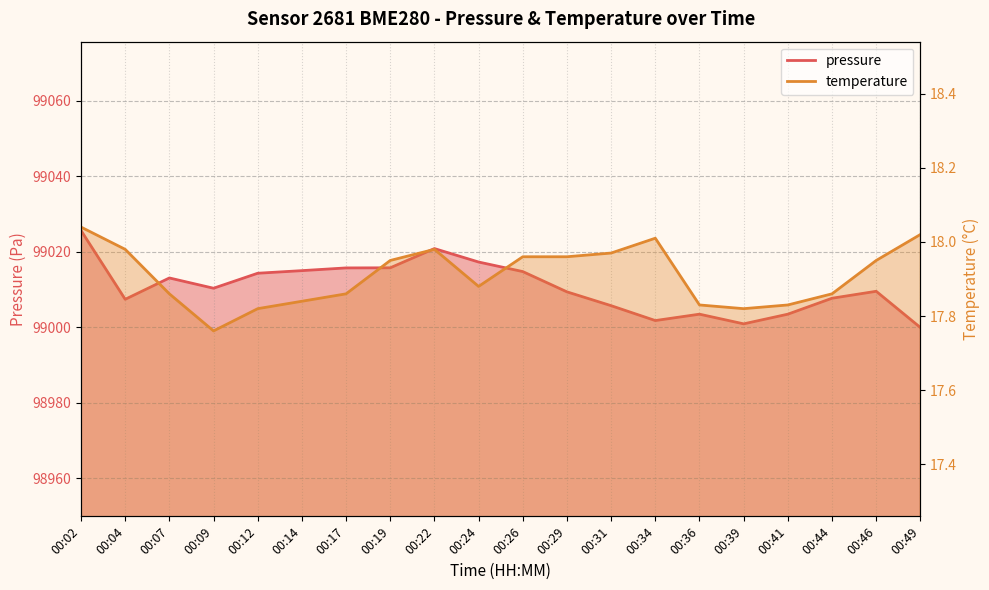

What are all the series names shown in the legend?

pressure, temperature